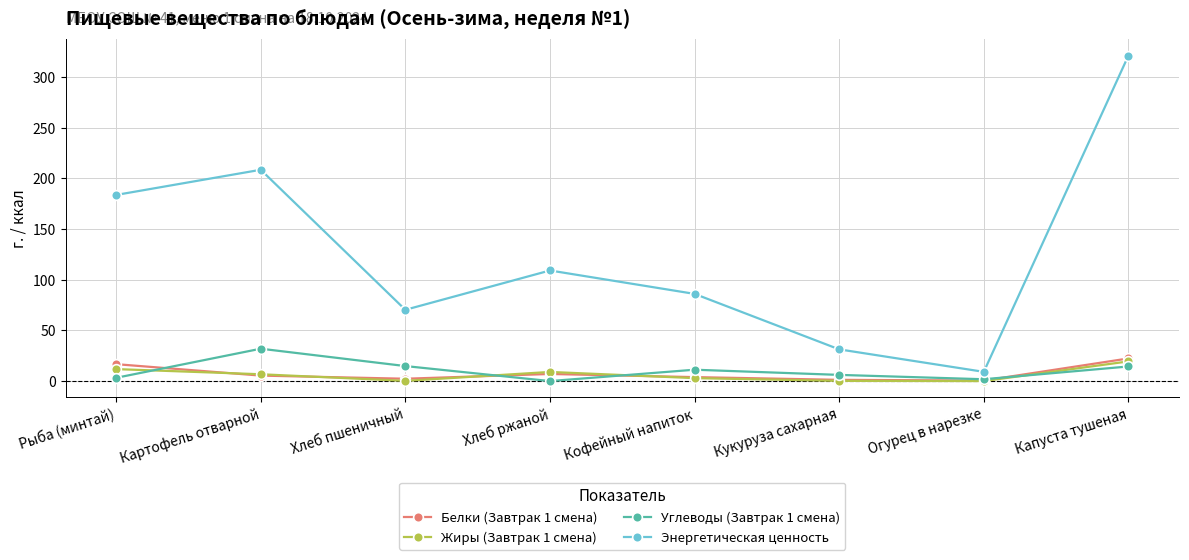

How many lines are shown in the chart?

4